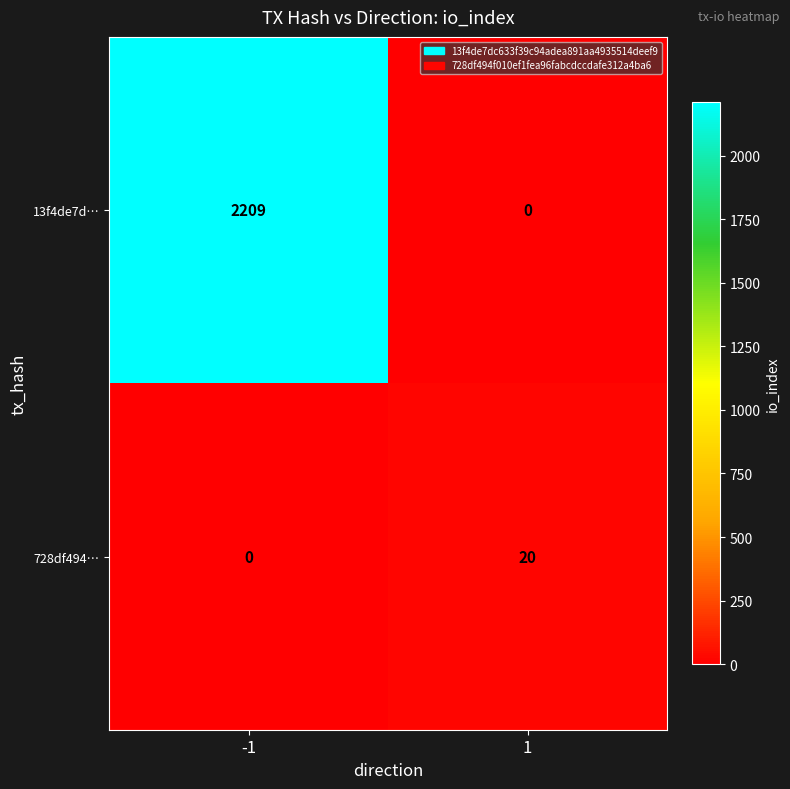

At which category does the chart reach its peak across all series?

-1